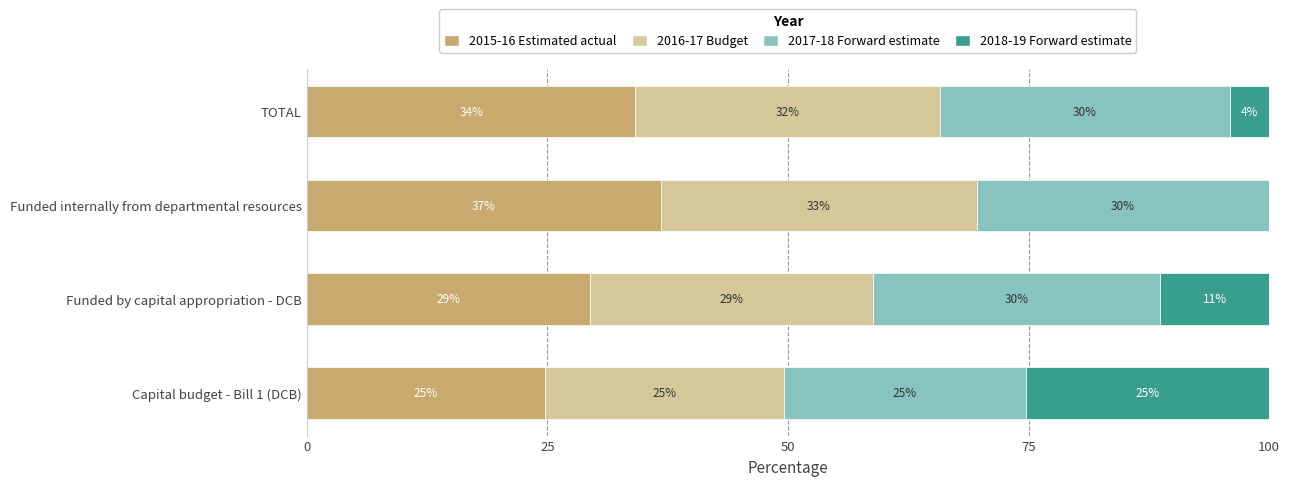

What is the value of the 2017-18 Forward estimate bar at the 3rd from the left?

30.4